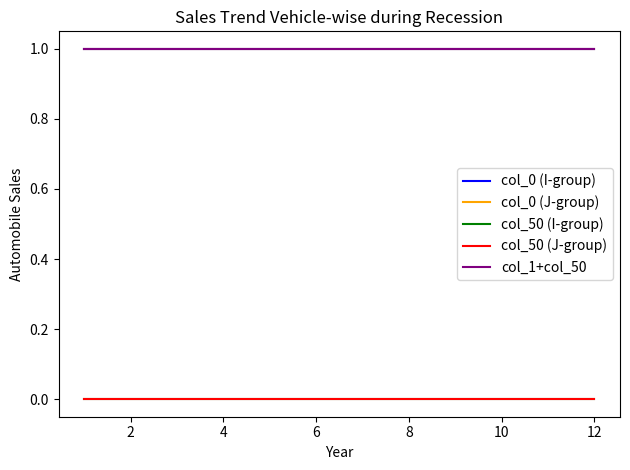

Is this an area chart (filled region under the line)?

No